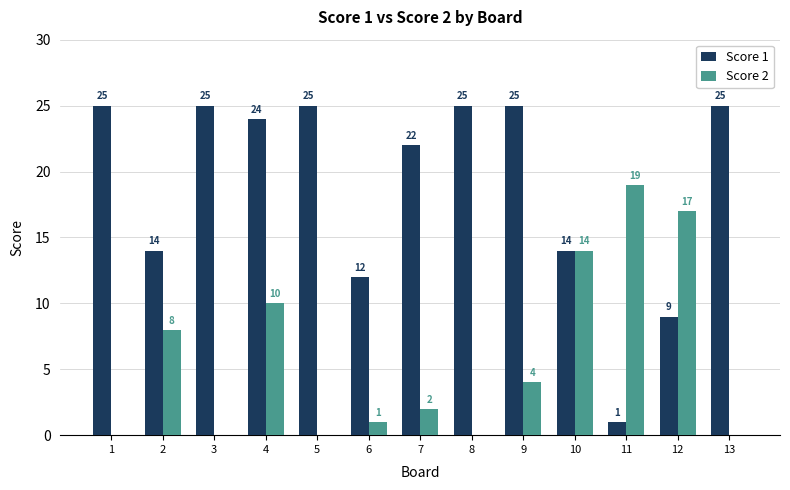

Does the chart contain stacked bars?

No